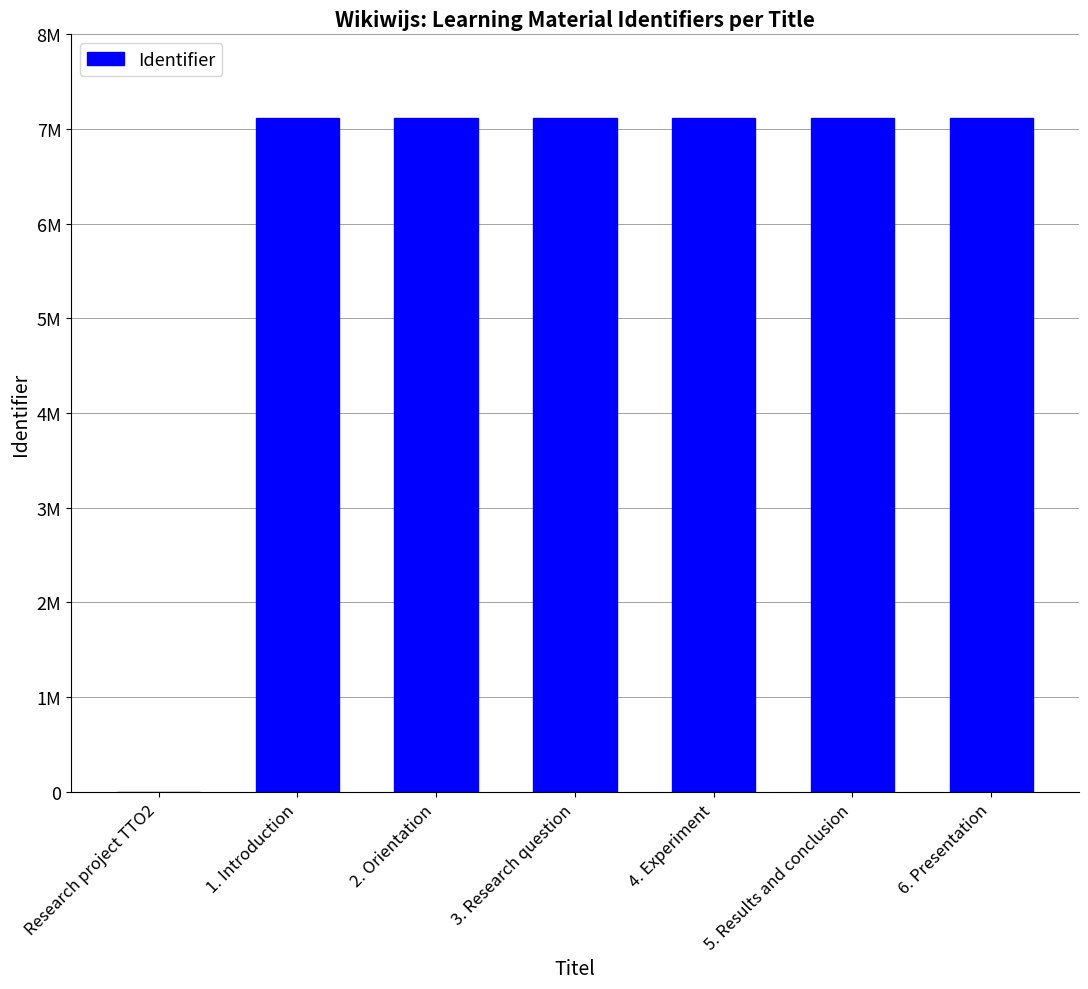

Which category has the lowest value across all series?

Research project TTO2